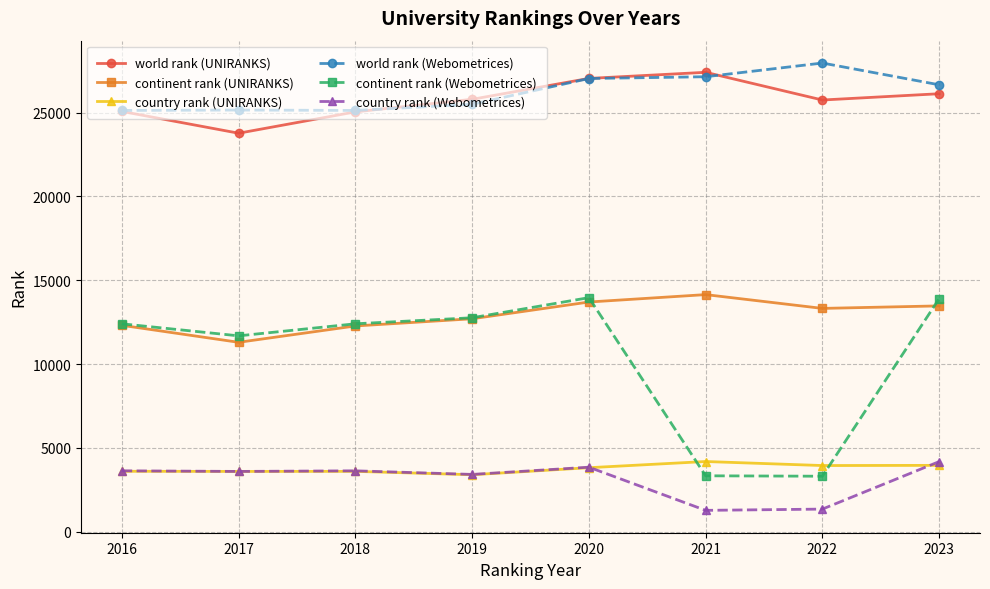

Where is continent rank (Webometrices) nearest to the value 8634?

2017